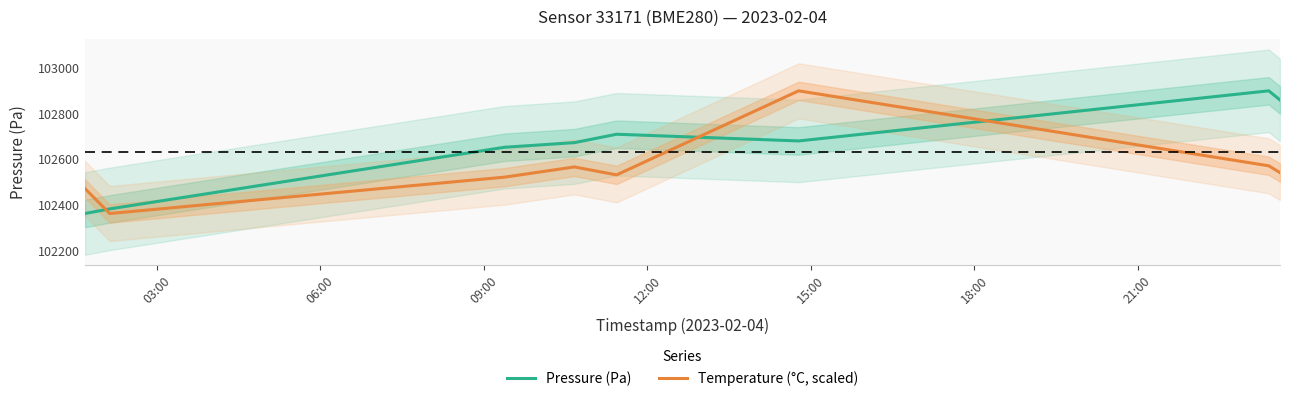

True or false: Temperature (°C, scaled) and Pressure (Pa) cross at least once.

True